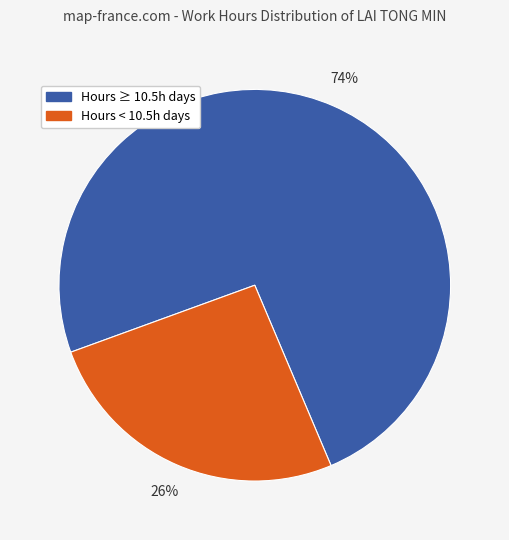

Is it true that Hours < 10.5h days is 18% of the pie?

False